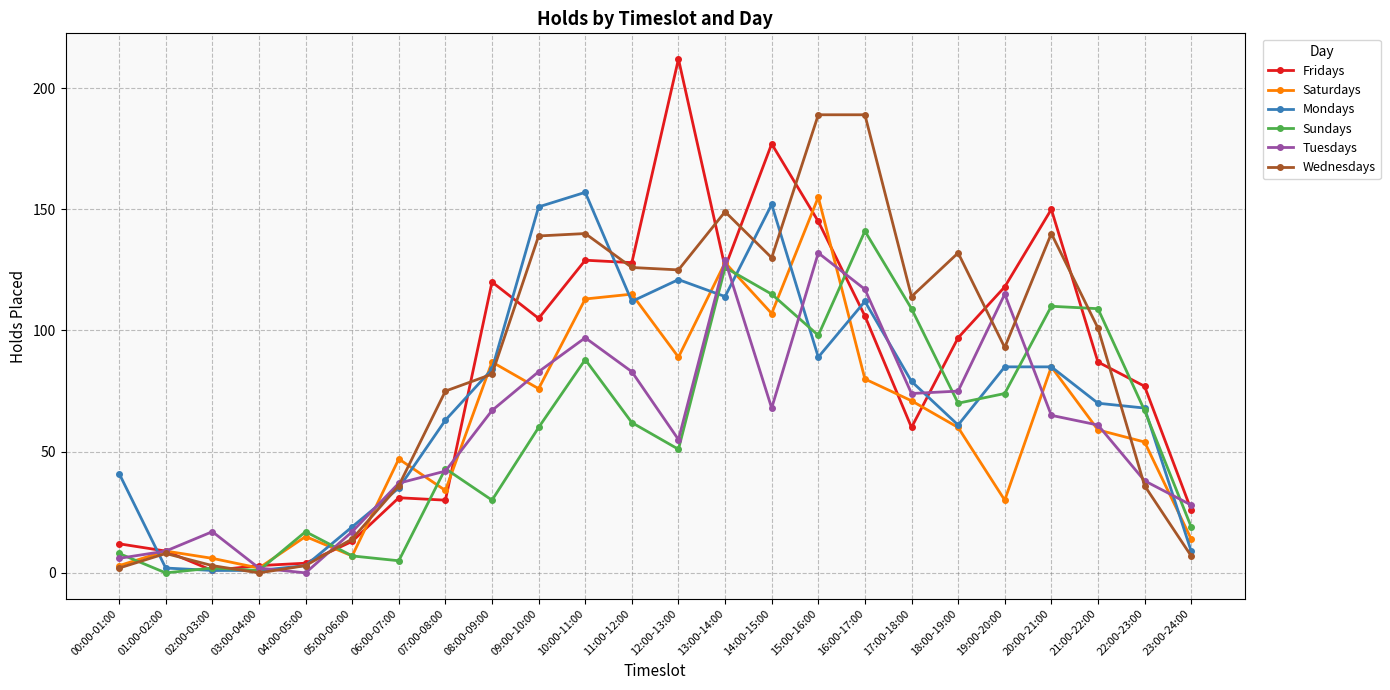

What is the maximum value for Saturdays?

155